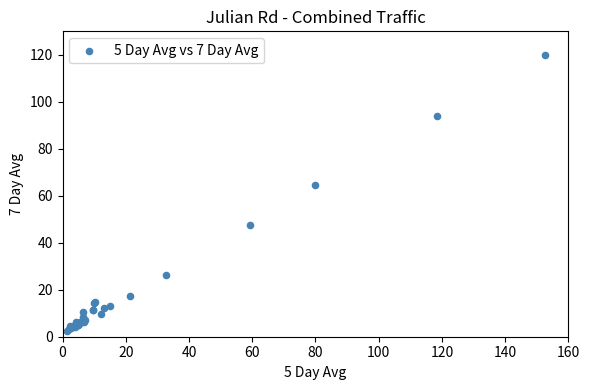

What Y value in the scatter plot is closest to 61?

64.7